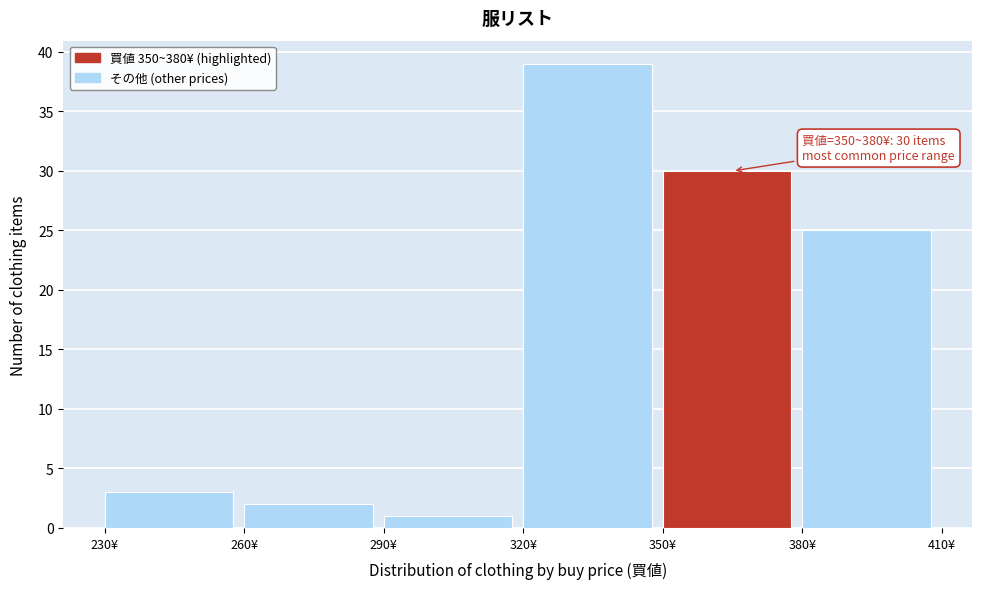

Which range on the x-axis has the tallest bar?

320 to 350